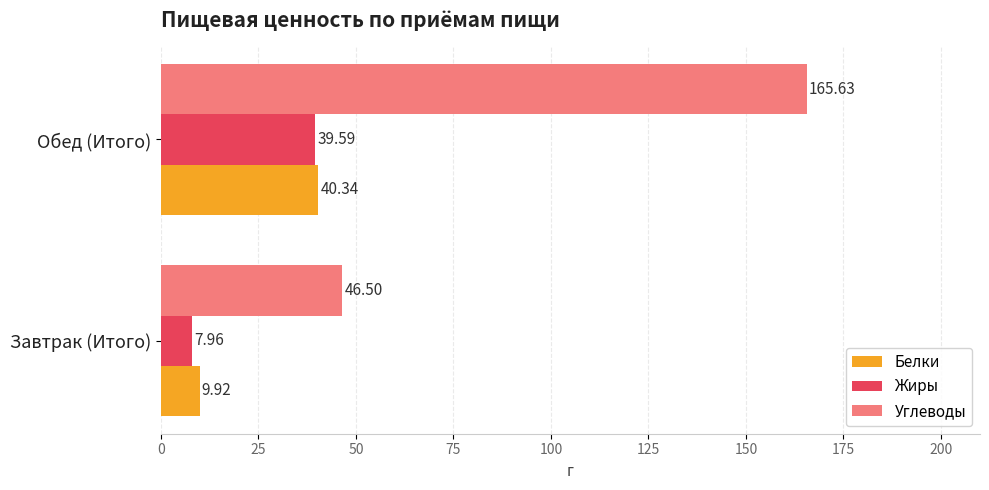

At which label is Жиры closest to 23?

Завтрак (Итого)